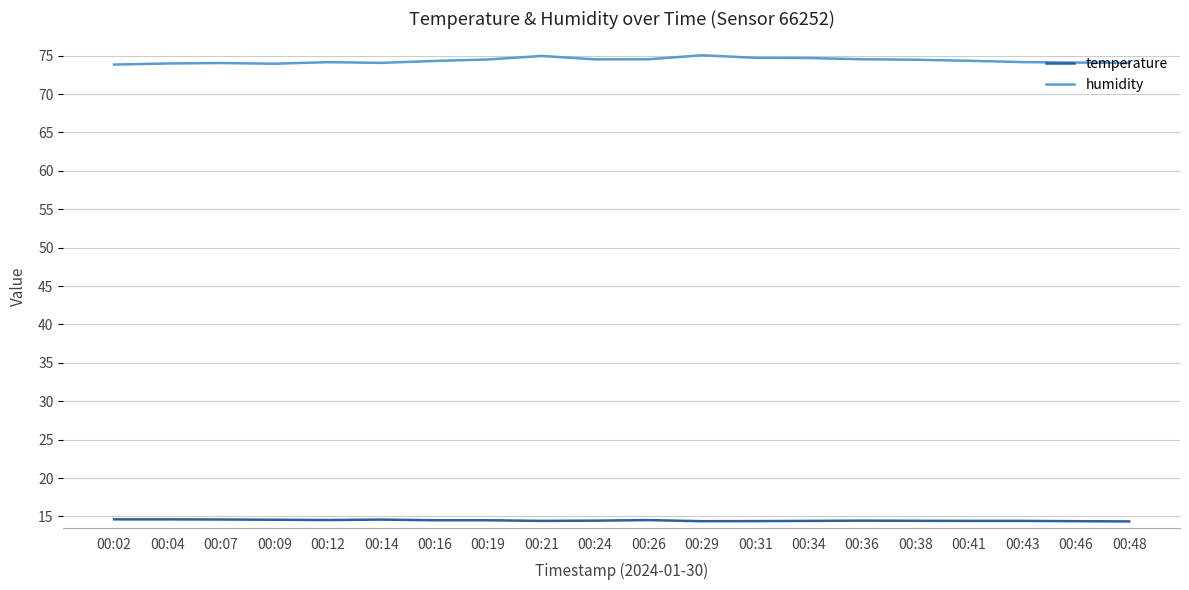

What is the difference between the maximum and minimum values in the temperature series?

0.3